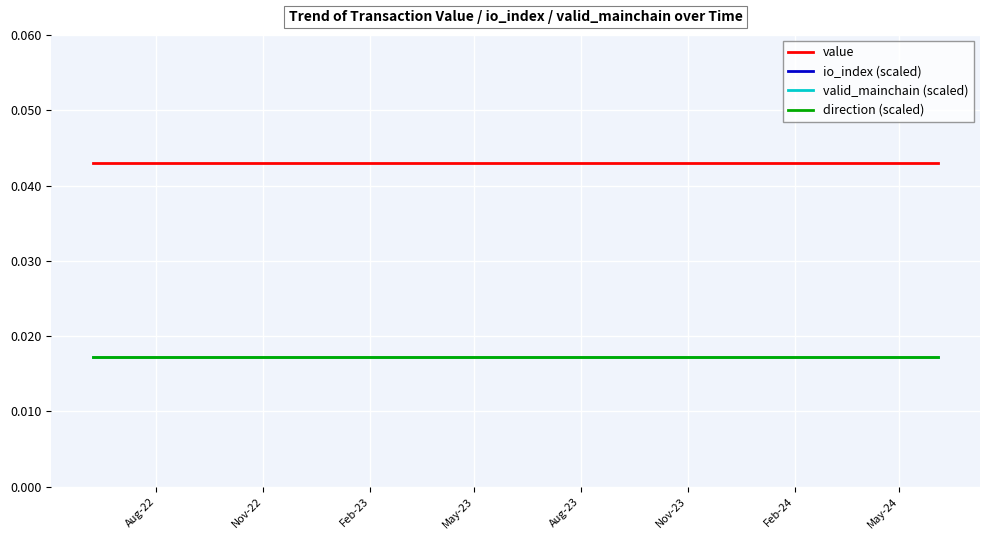

Which series has the largest total across all categories?

io_index (scaled)